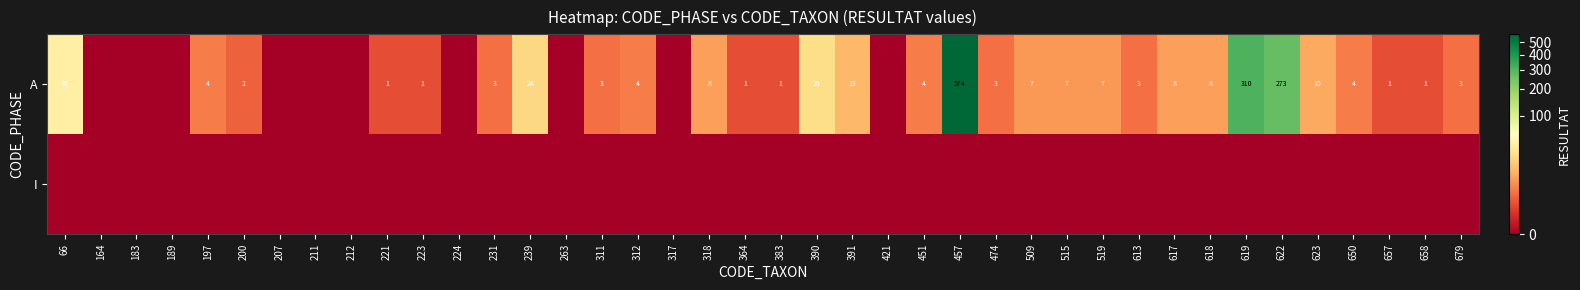

The value of A at 617 is 2. True or false?

False